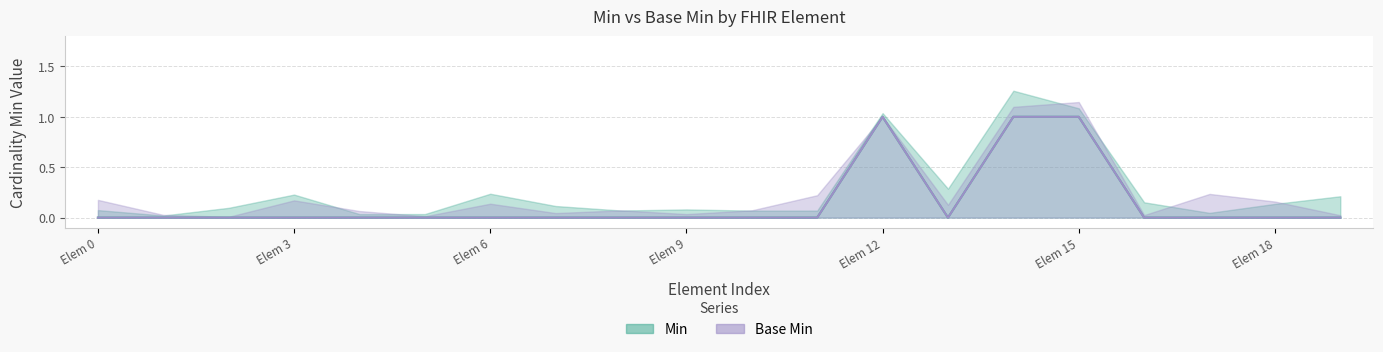

Count the number of data series in this chart.

2